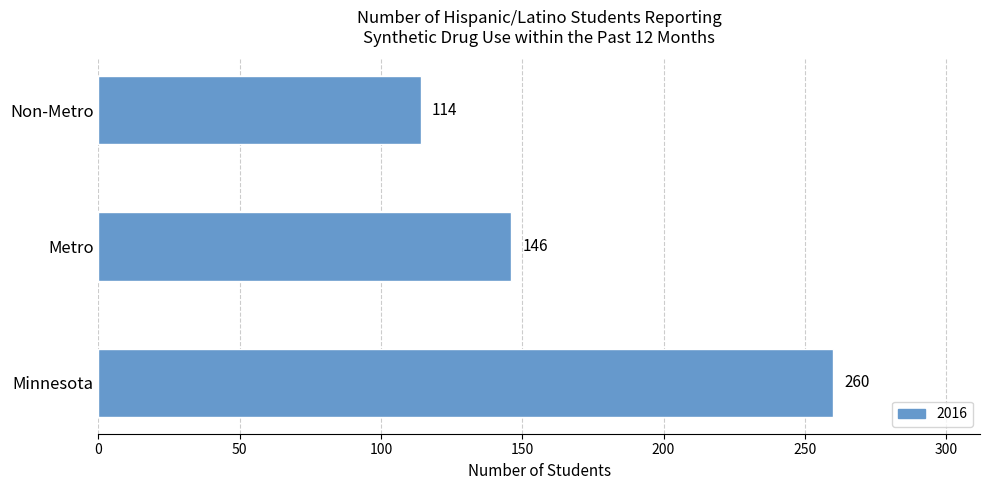

Which category has the highest value across all series?

Minnesota